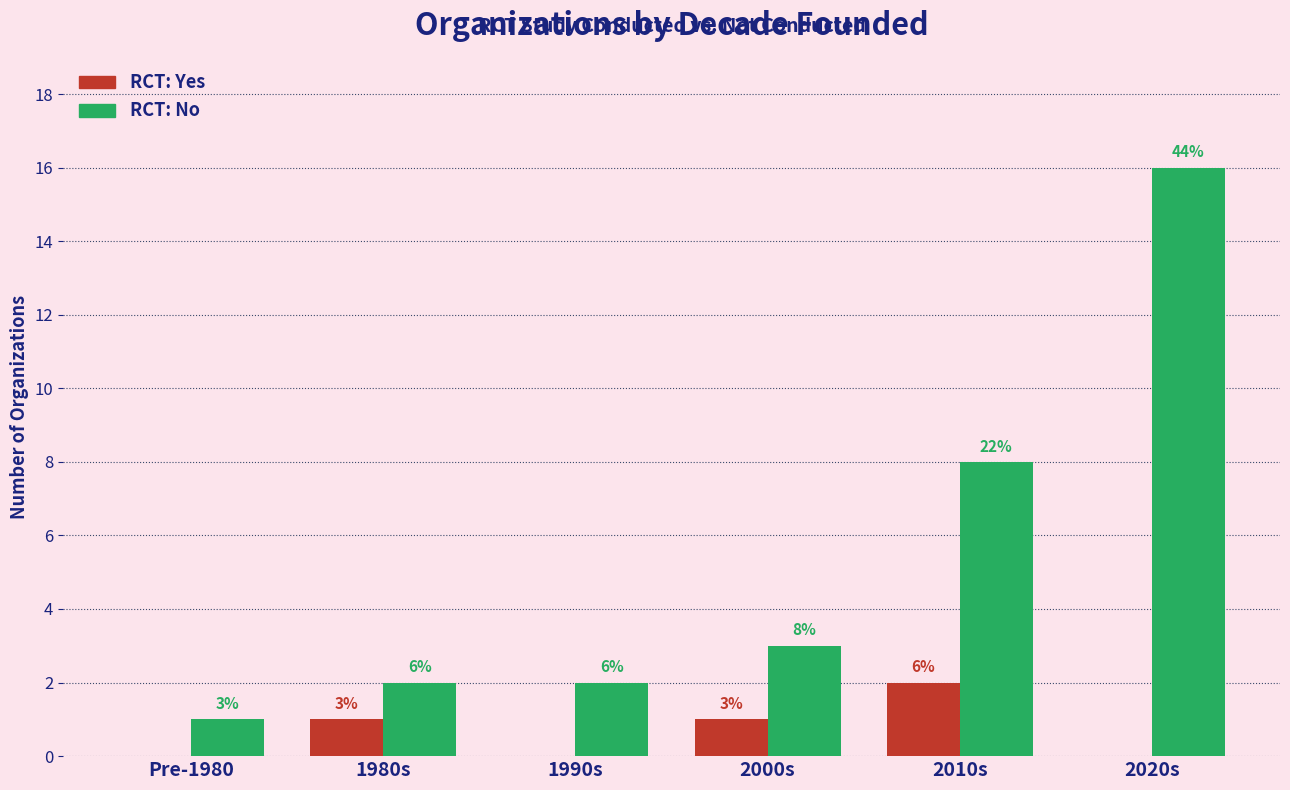

Which series changed the most between 2000s and 2020s?

RCT: No